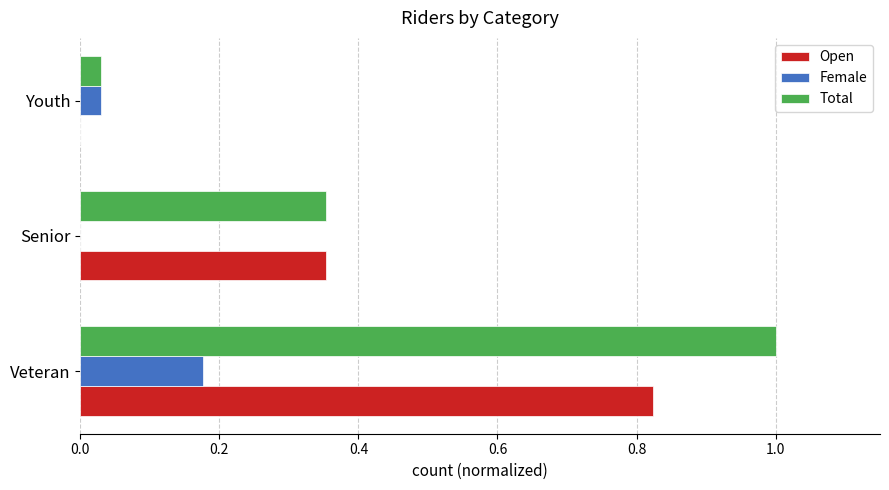

Which series has the widest spread of values?

Total